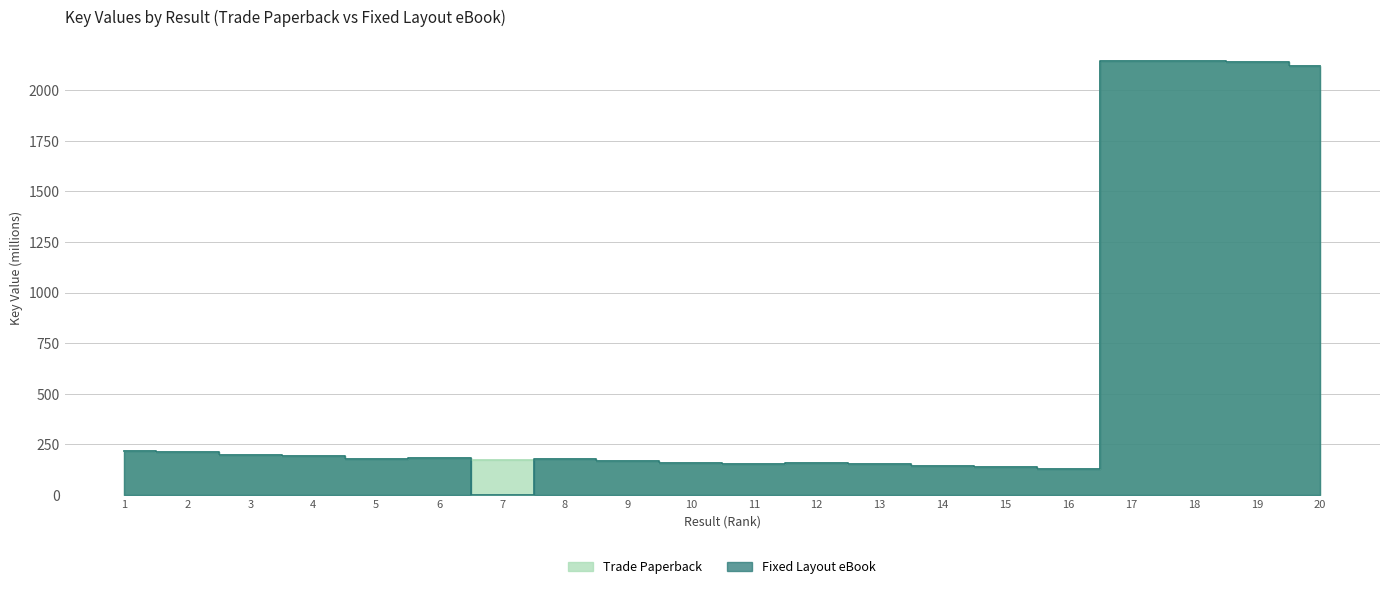

True or false: Fixed Layout eBook has a value of 45.8 at 15.

False